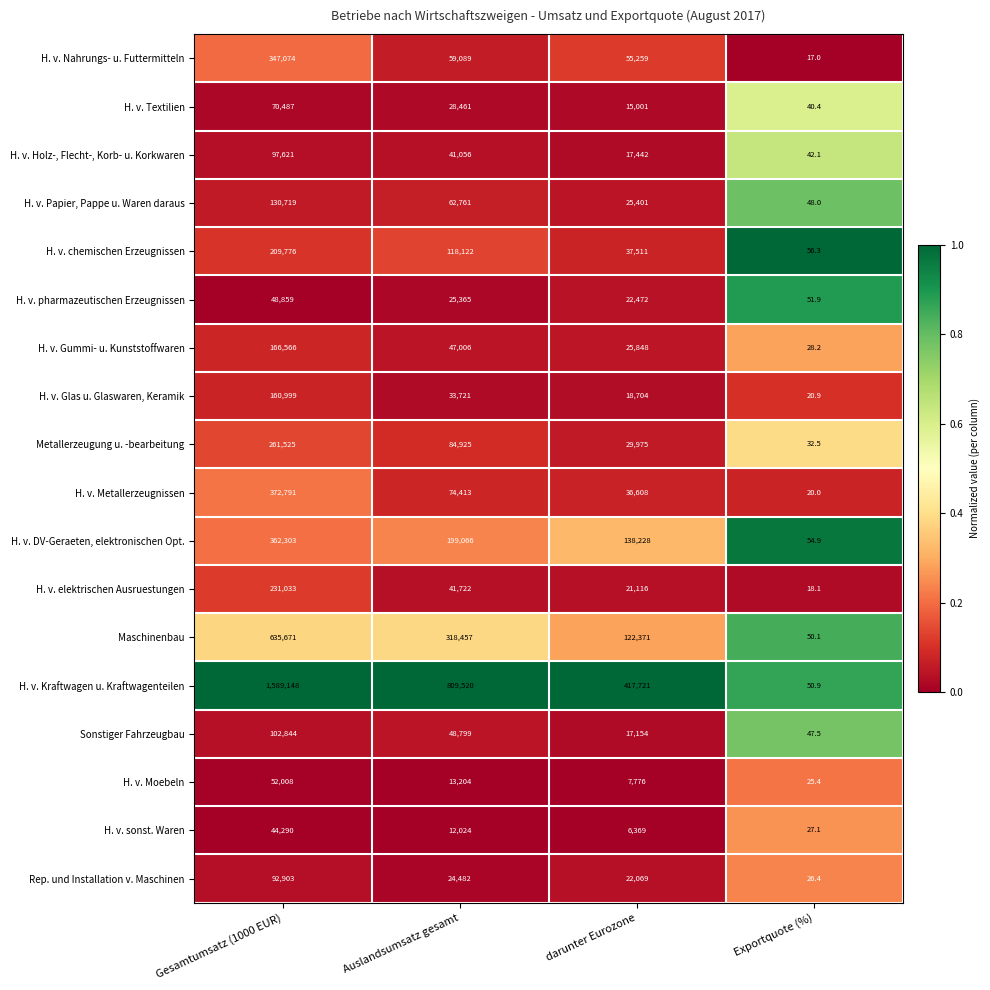

What is the greatest value displayed?

1589148.0